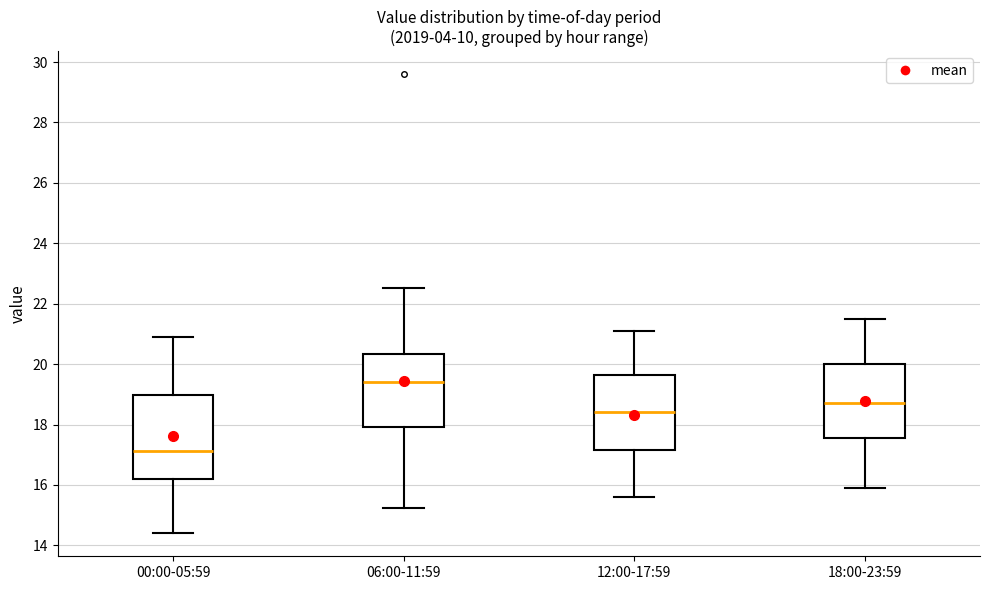

Reading left to right, transcribe this box plot: for each box, give where its median line is, the range the box spans, and where its two whiskers end, as read against the y-axis. The values are not printed on the chart, so give them approximately, as read against the axis.

00:00-05:59: median 17.2, box 16.2 to 19.0, whiskers 14.4 to 21.0
06:00-11:59: median 19.4, box 18.0 to 20.4, whiskers 15.2 to 22.6
12:00-17:59: median 18.4, box 17.2 to 19.6, whiskers 15.6 to 21.2
18:00-23:59: median 18.8, box 17.6 to 20.0, whiskers 16.0 to 21.6